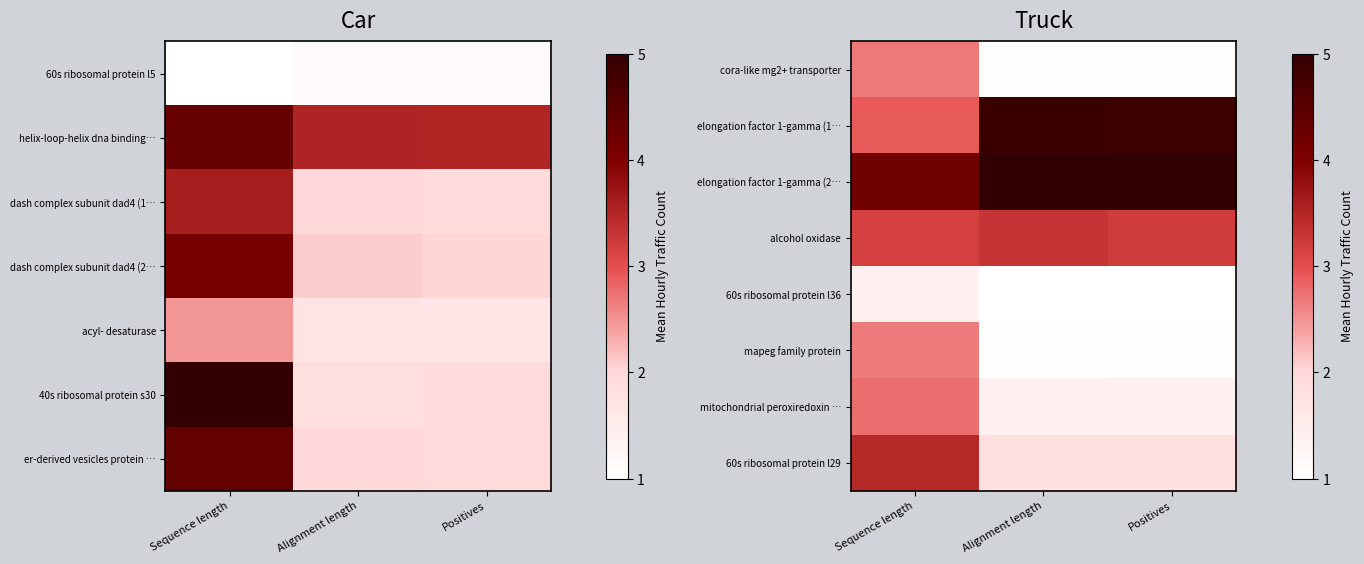

What is the sum of all 60s ribosomal protein l36 values?

3.4